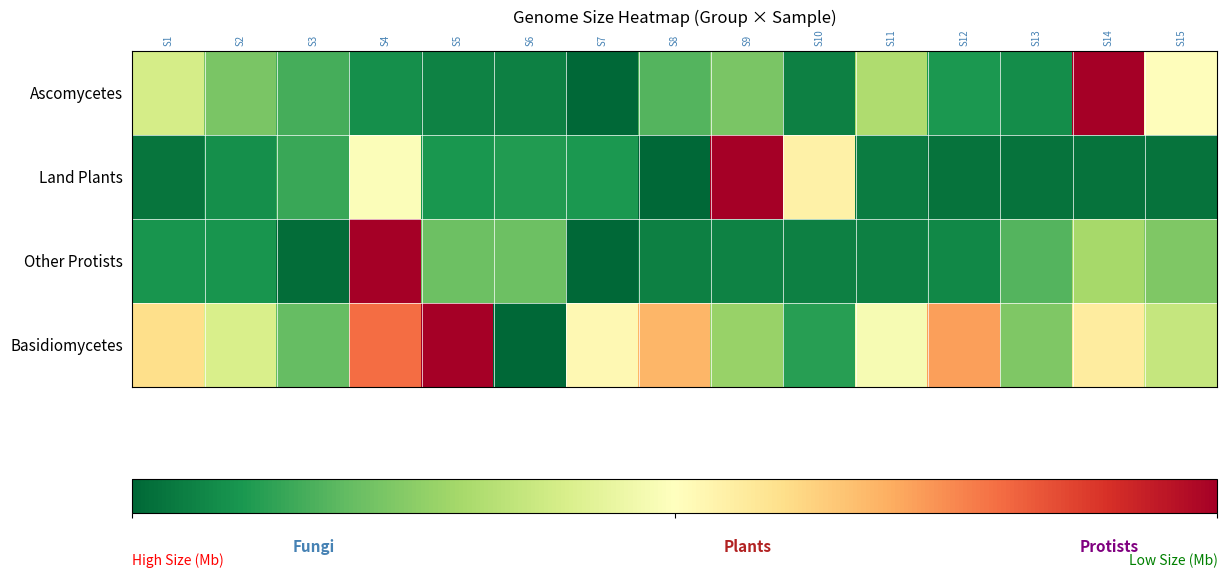

At how many categories does at least one series exceed 0?

15